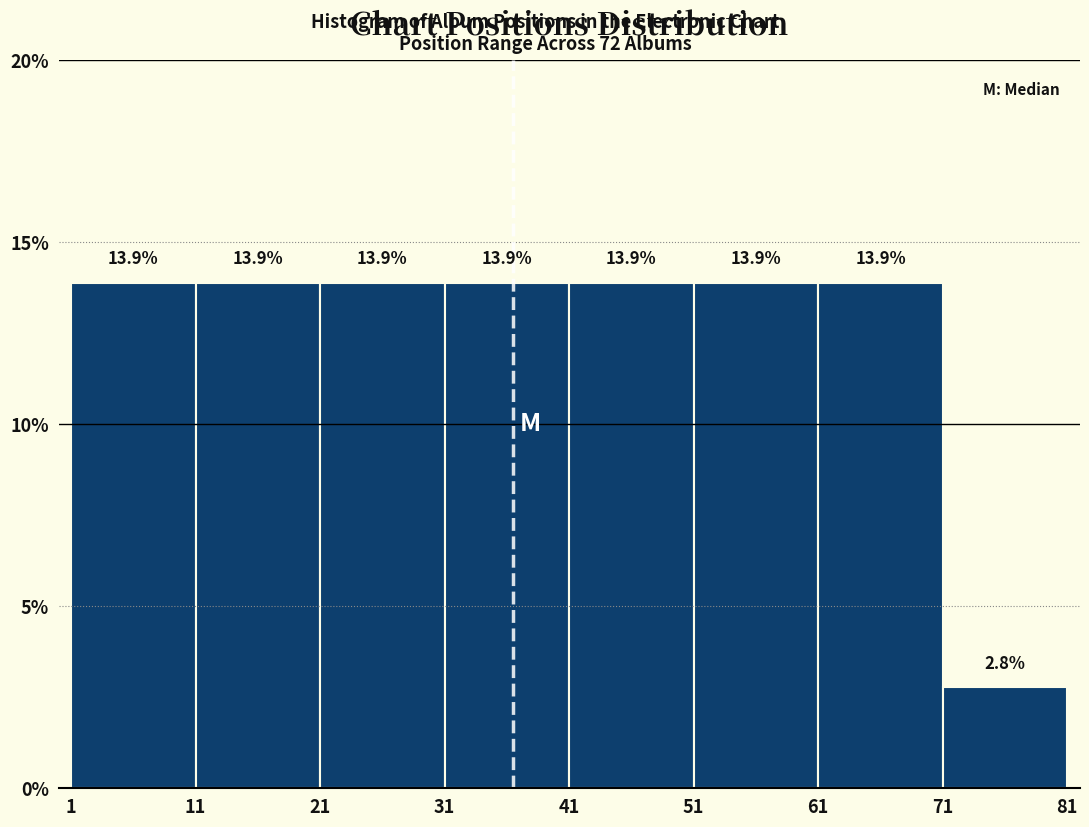

Reading left to right, list every bar in this chart as the range it spans on the x-axis followed by its height.

1 to 11: 13.9
11 to 21: 13.9
21 to 31: 13.9
31 to 41: 13.9
41 to 51: 13.9
51 to 61: 13.9
61 to 71: 13.9
71 to 81: 2.8